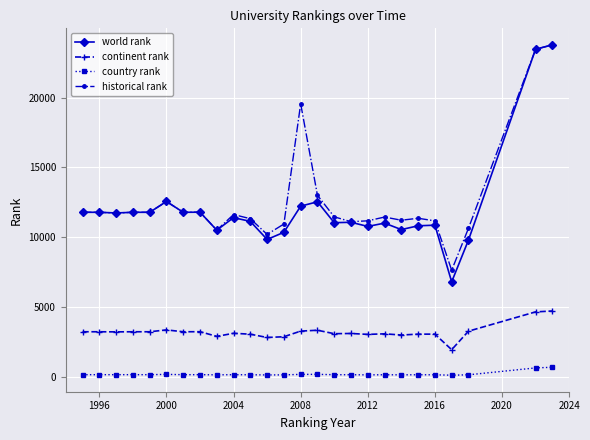

Which series has the widest spread of values?

world rank